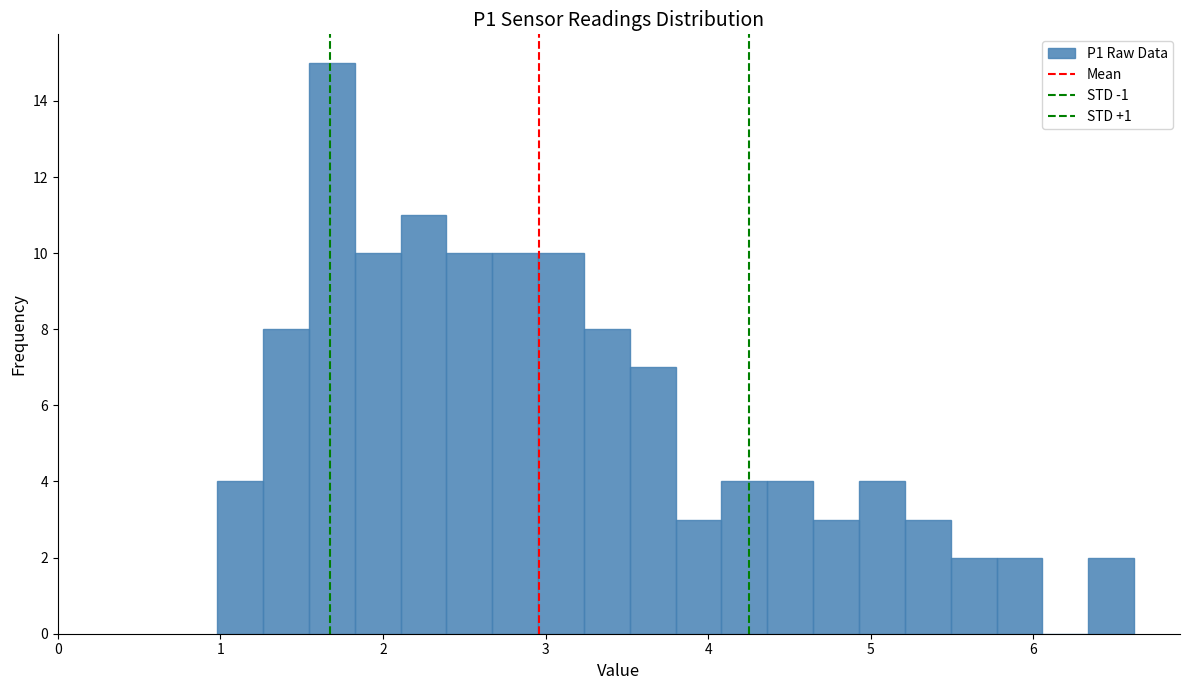

Read against the x-axis, roughly where is the centre of the tallest bar?

1.7